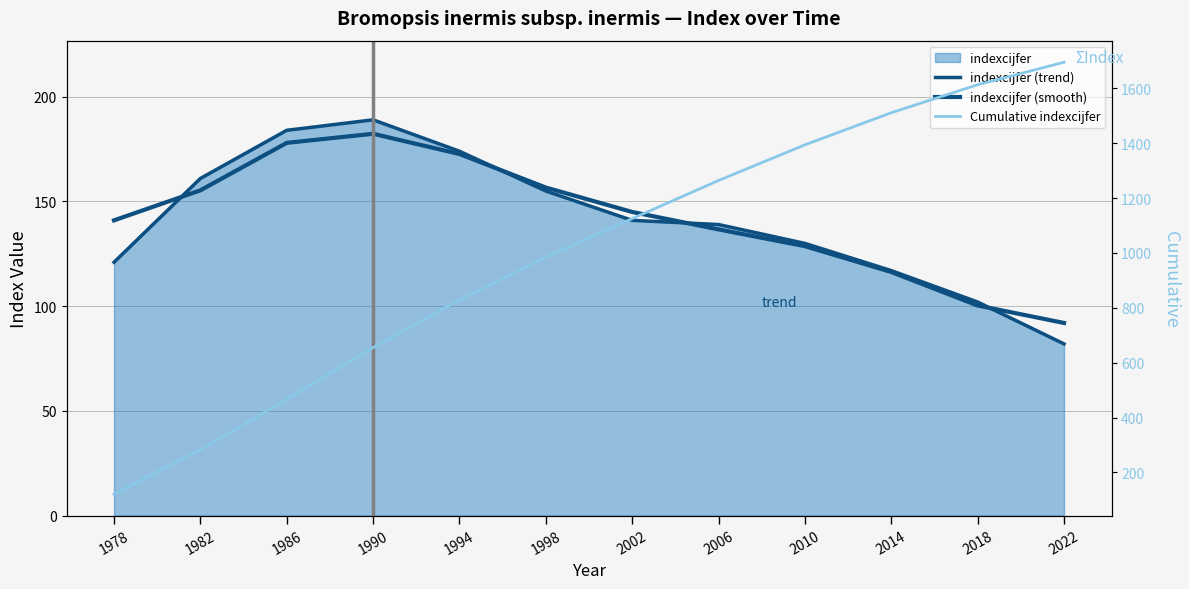

What is the difference between the Cumulative indexcijfer values at 1982 and 2022?

1413.0